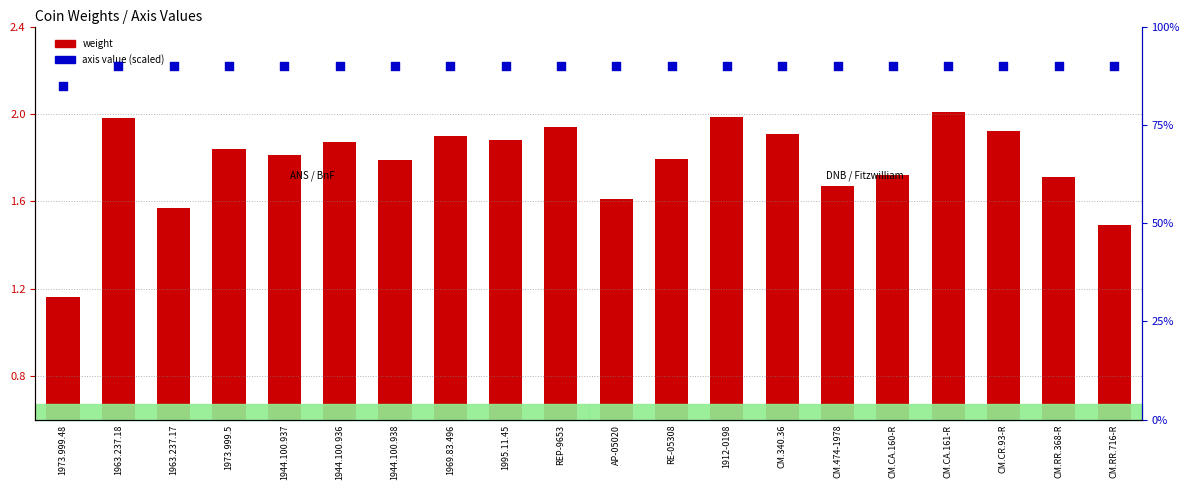

Which series contains the highest Y value?

axis (scaled)